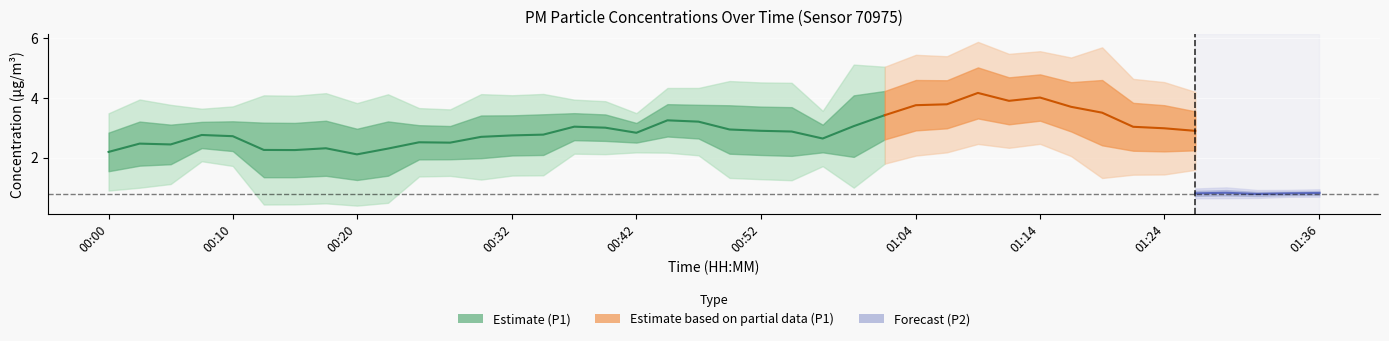

True or false: P2 and P1 intersect in this chart.

False